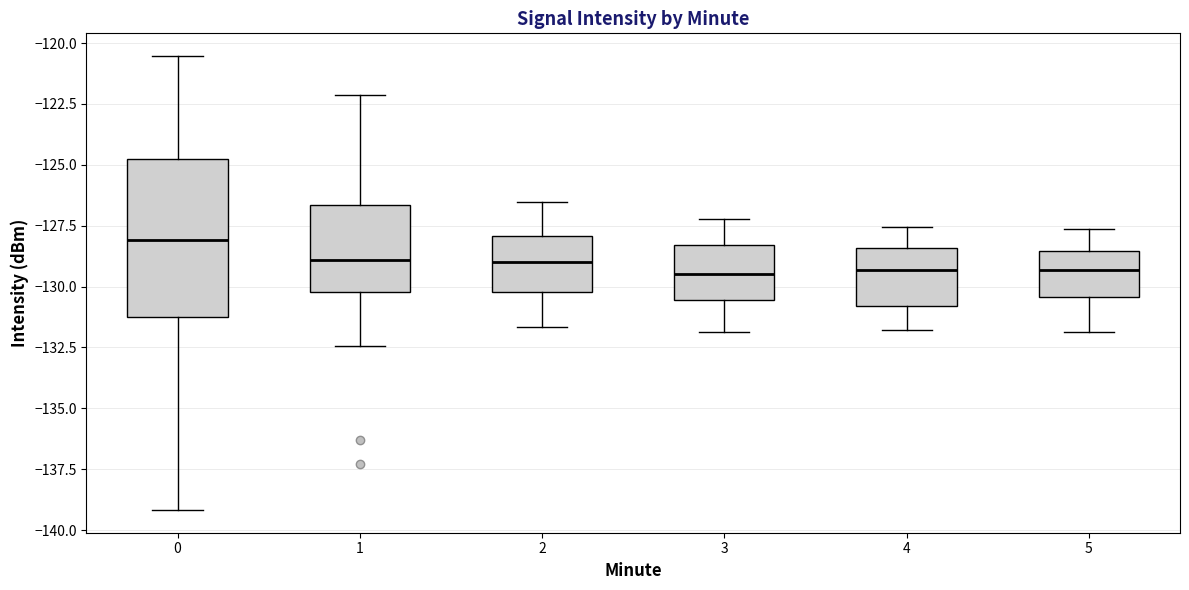

Reading left to right, transcribe this box plot: for each box, give where its median line is, the range the box spans, and where its two whiskers end, as read against the y-axis. The values are not printed on the chart, so give them approximately, as read against the axis.

0: median -128.0, box -131.0 to -125.0, whiskers -139.0 to -120.5
1: median -129.0, box -130.0 to -126.5, whiskers -132.5 to -122.0
2: median -129.0, box -130.0 to -128.0, whiskers -131.5 to -126.5
3: median -129.5, box -130.5 to -128.5, whiskers -132.0 to -127.0
4: median -129.5, box -131.0 to -128.5, whiskers -132.0 to -127.5
5: median -129.5, box -130.5 to -128.5, whiskers -132.0 to -127.5